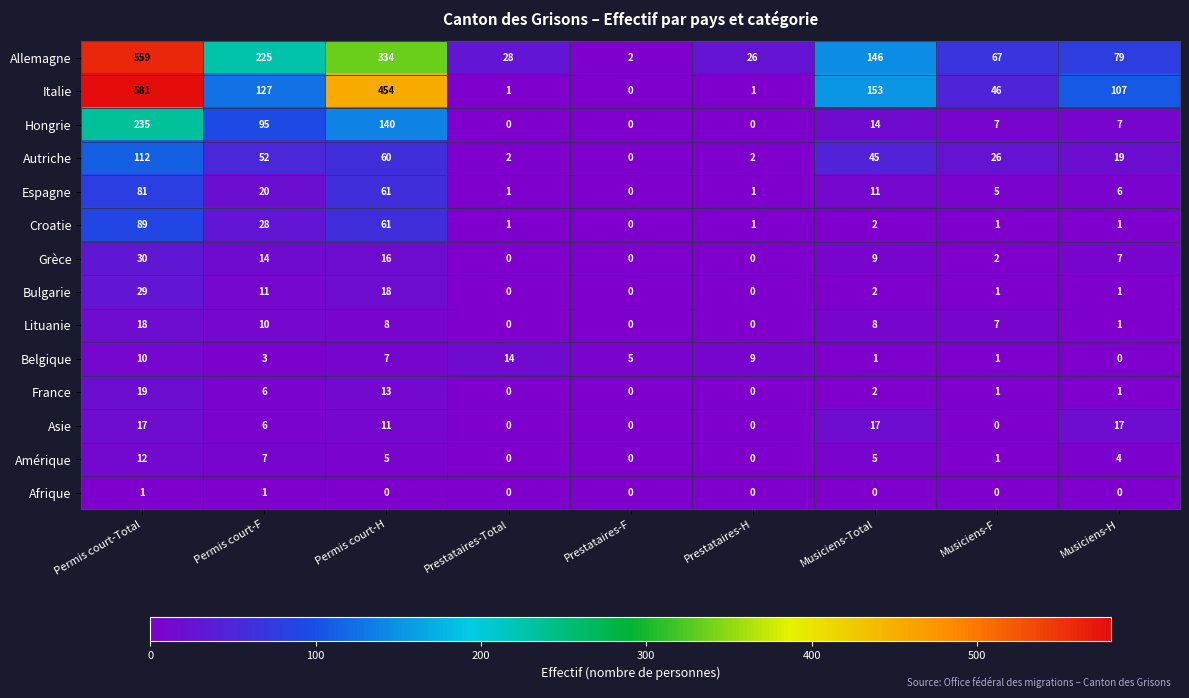

The Hongrie series shows -130 at Prestataires-H. True or false?

False